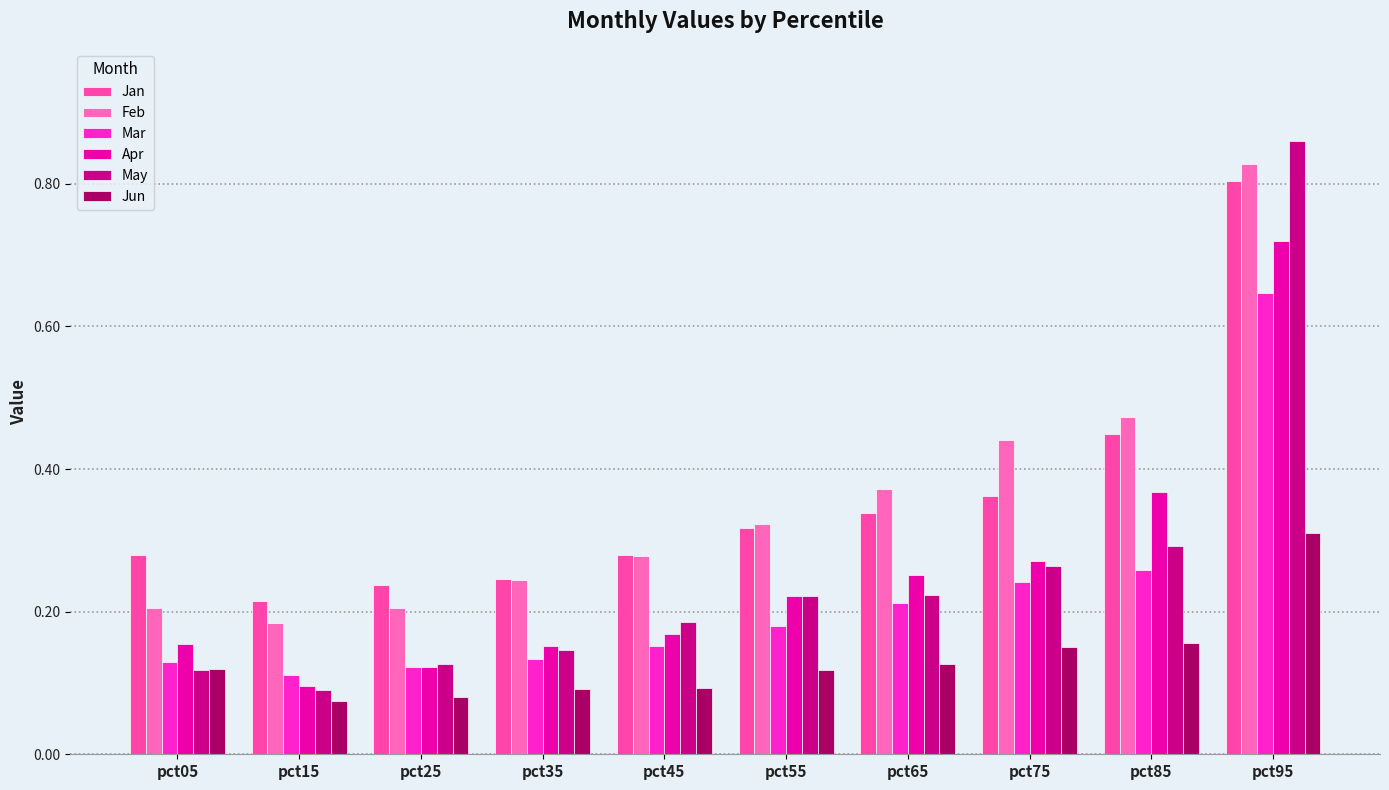

Where is Mar nearest to the value 0?

pct15